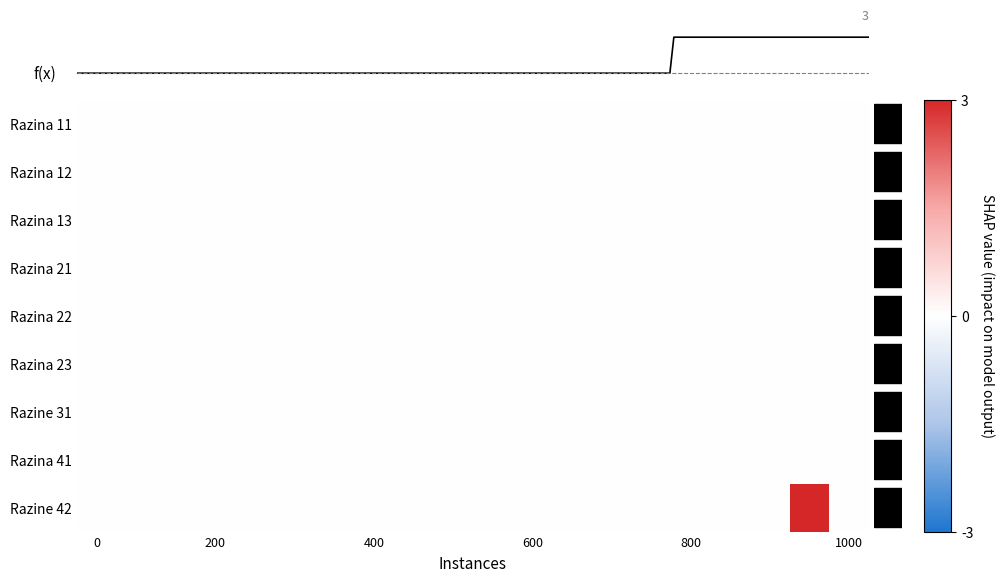

The Razina 11 series shows 0 at 0. True or false?

True